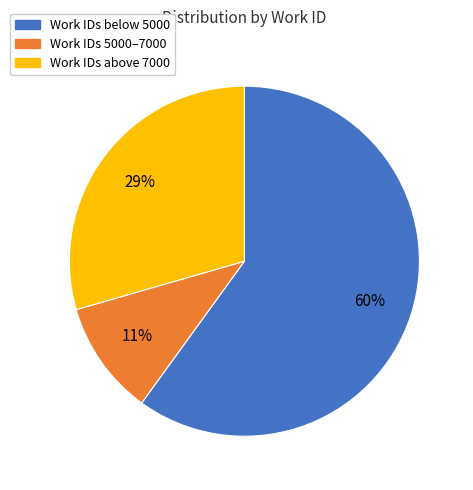

To the nearest percent, what is the difference between the largest and smallest slice percentages?

49%